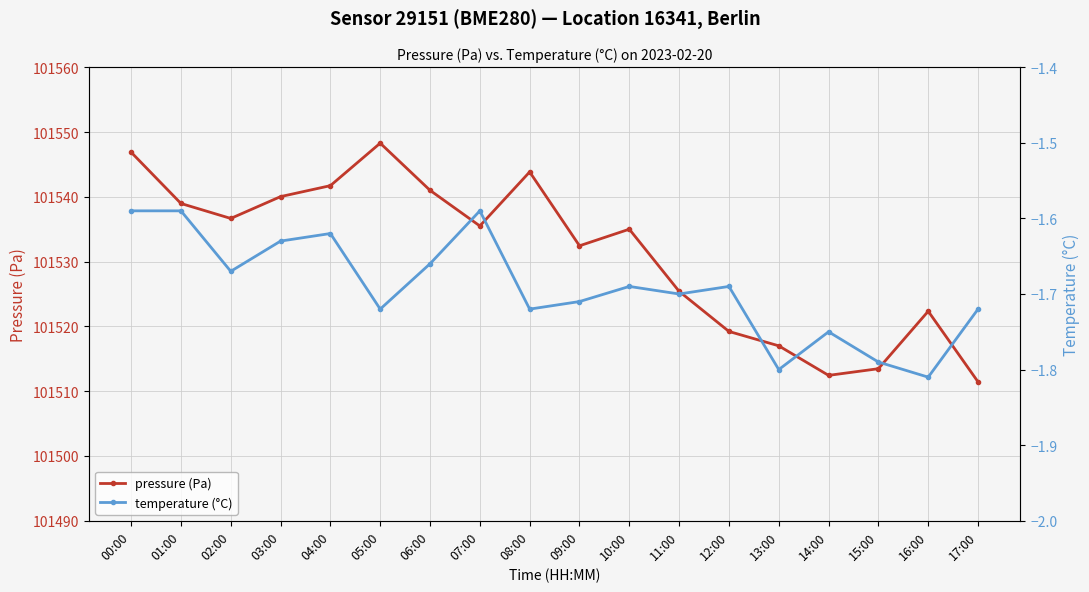

What is the sum of all pressure (Pa) values?

1827561.6